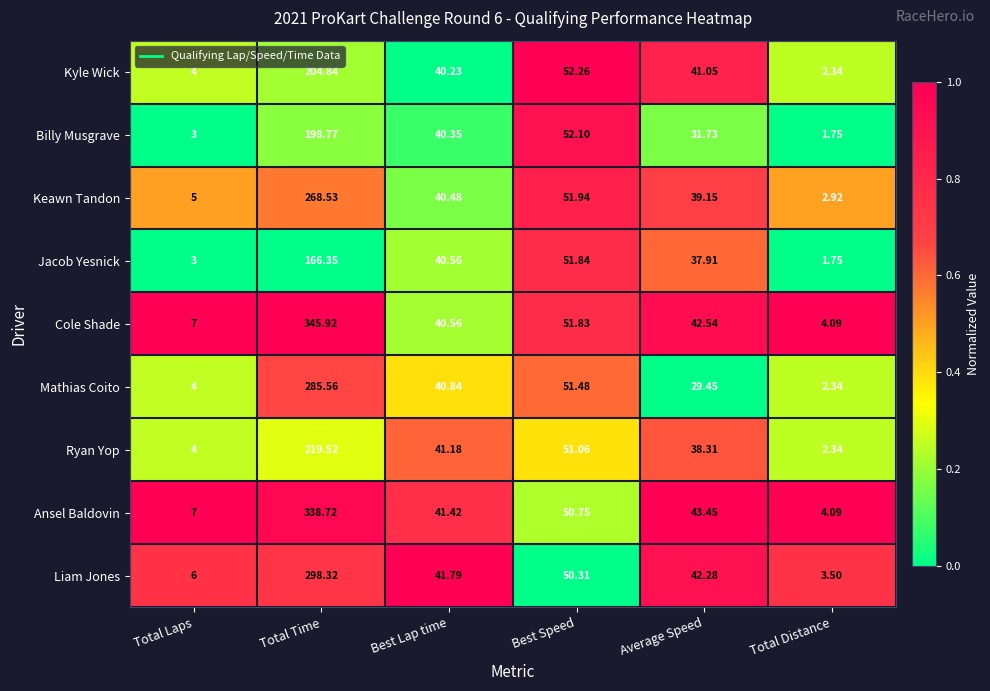

At which label is Kyle Wick closest to 103?

Best Speed